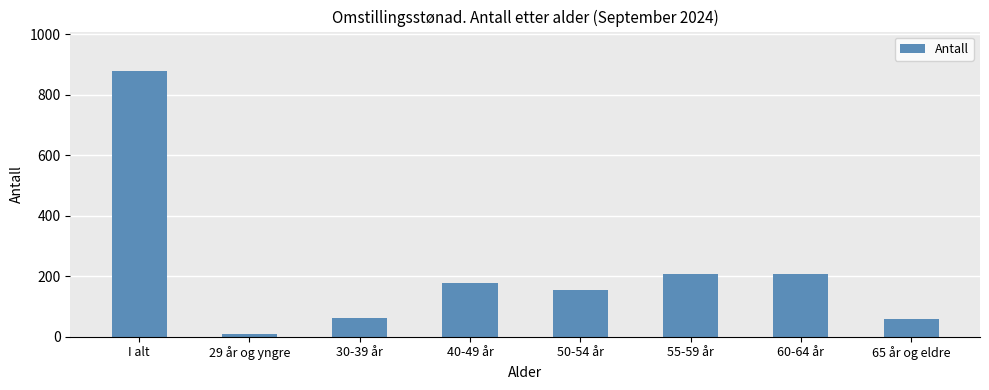

True or false: the data shows 97 at 30-39 år.

False